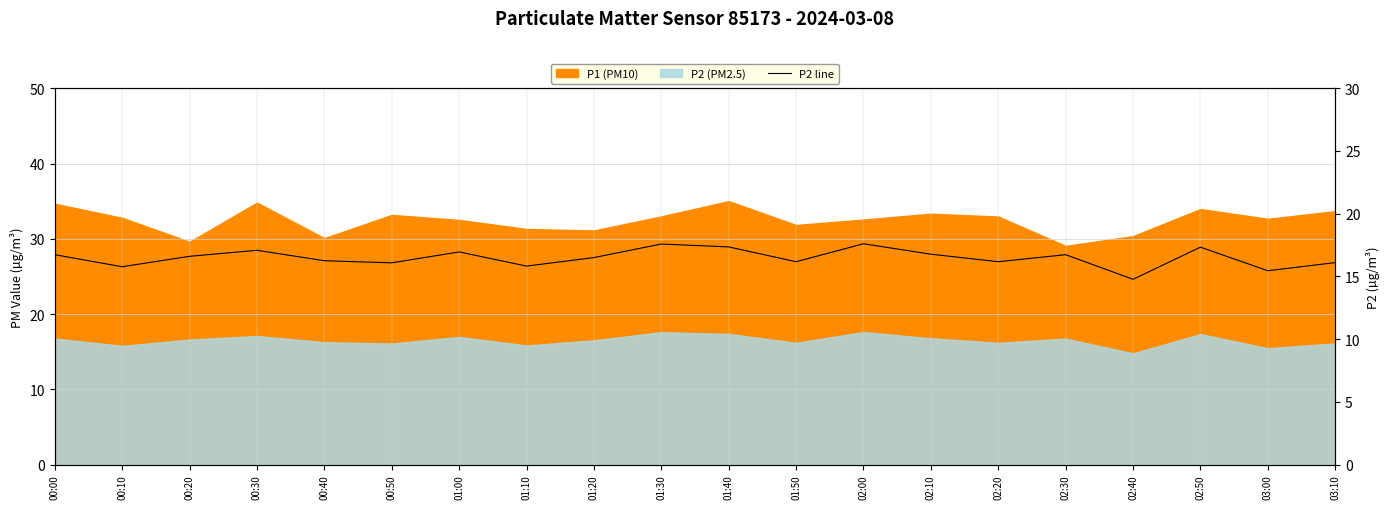

What is the label of the 7th point from the left?

01:00